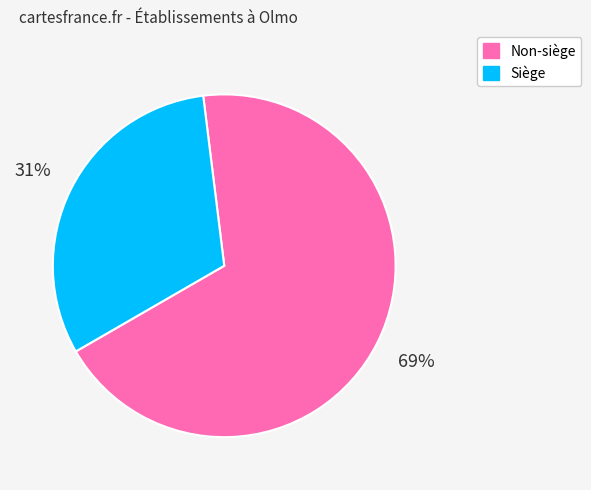

To the nearest percent, what is the average slice percentage?

50%